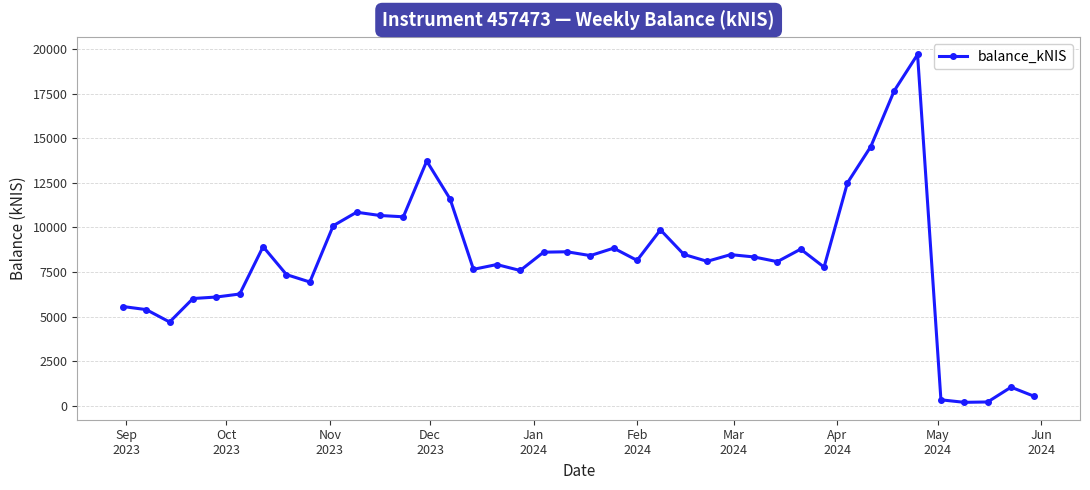

What is the difference between the maximum and minimum values?

19491.6